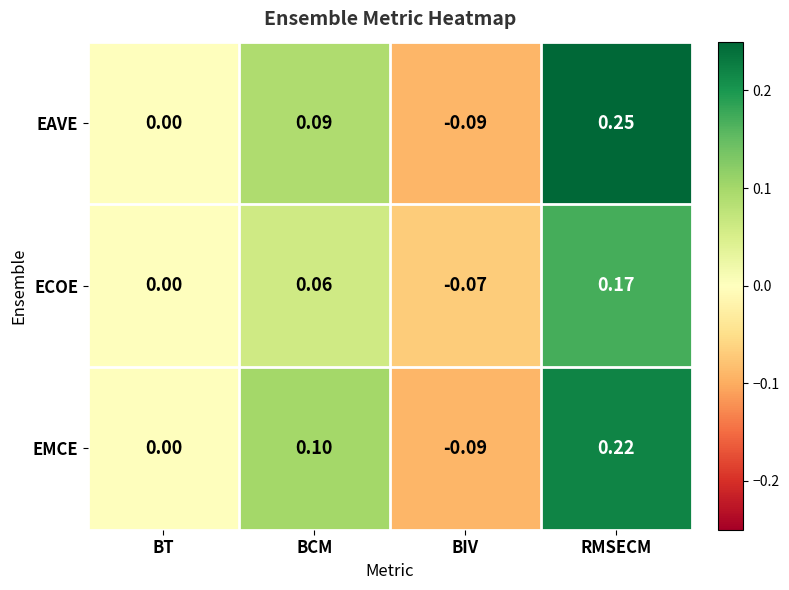

At BCM, list the series in order from smallest to largest.

ECOE, EAVE, EMCE